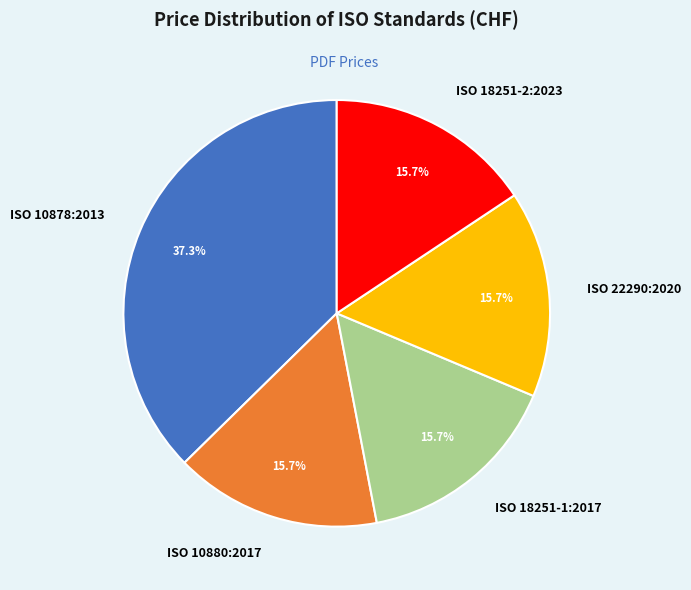

How many slices are in this pie chart?

5